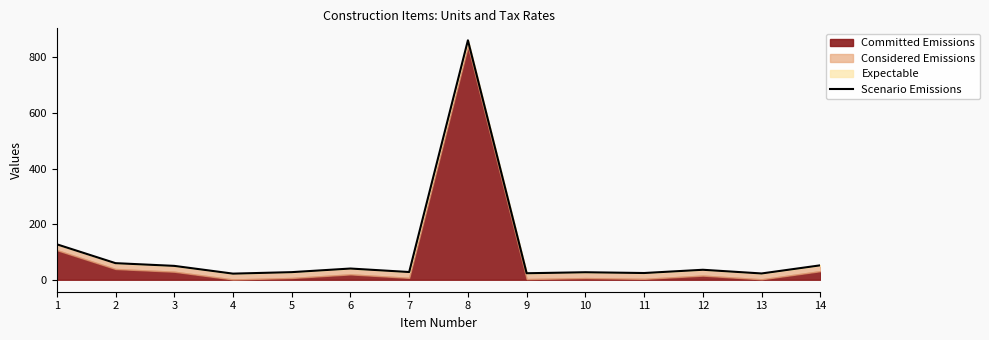

Rank the categories by value from highest to lowest.

8, 1, 2, 14, 3, 6, 12, 7, 5, 10, 11, 9, 13, 4